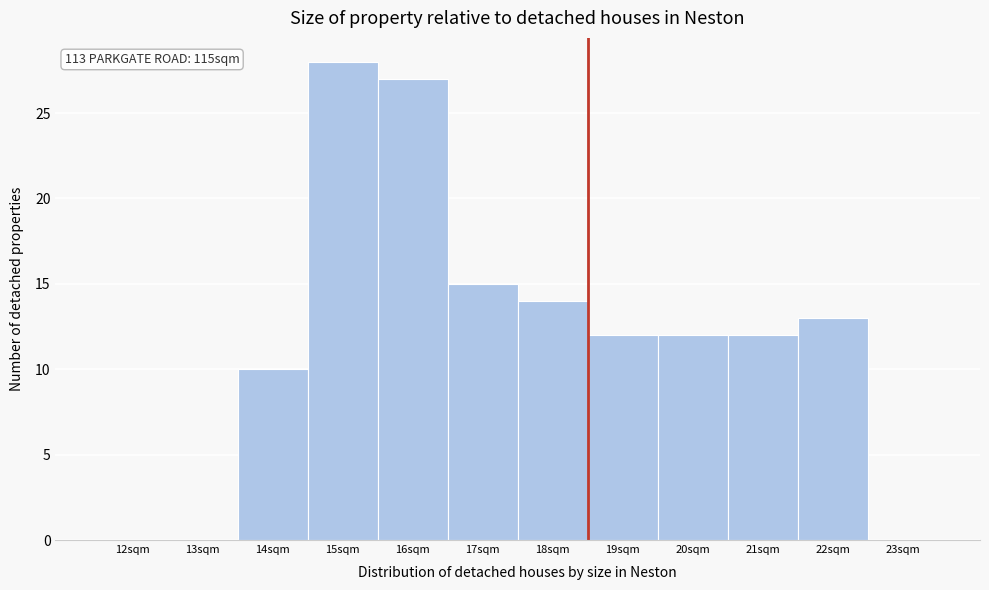

Reading left to right, extract all data points from this chart.

12sqm=0	13sqm=0	14sqm=10	15sqm=28	16sqm=27	17sqm=15	18sqm=14	19sqm=12	20sqm=12	21sqm=12	22sqm=13	23sqm=0